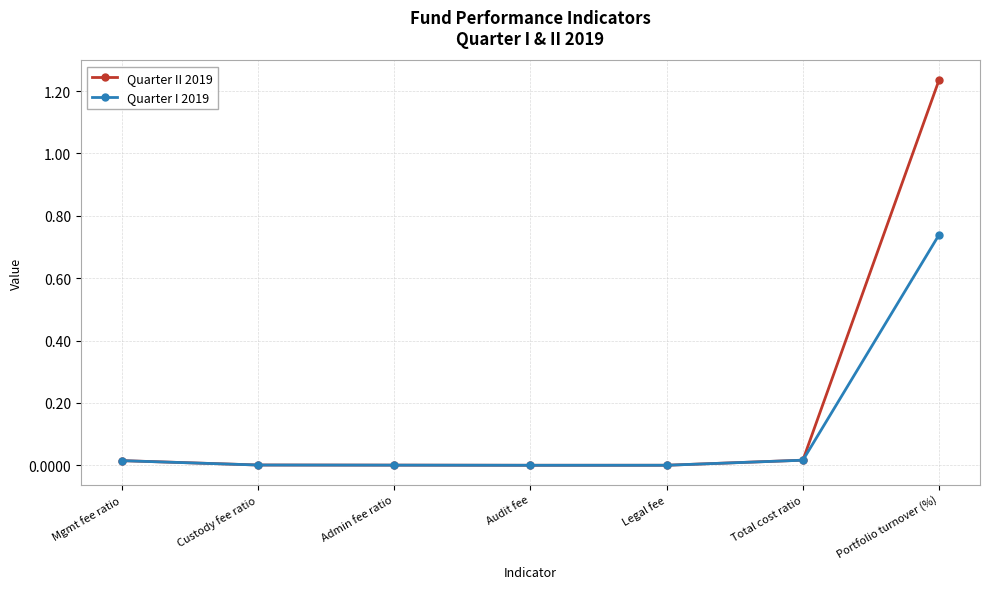

The Quarter I 2019 series shows 0.0 at Legal fee. True or false?

True